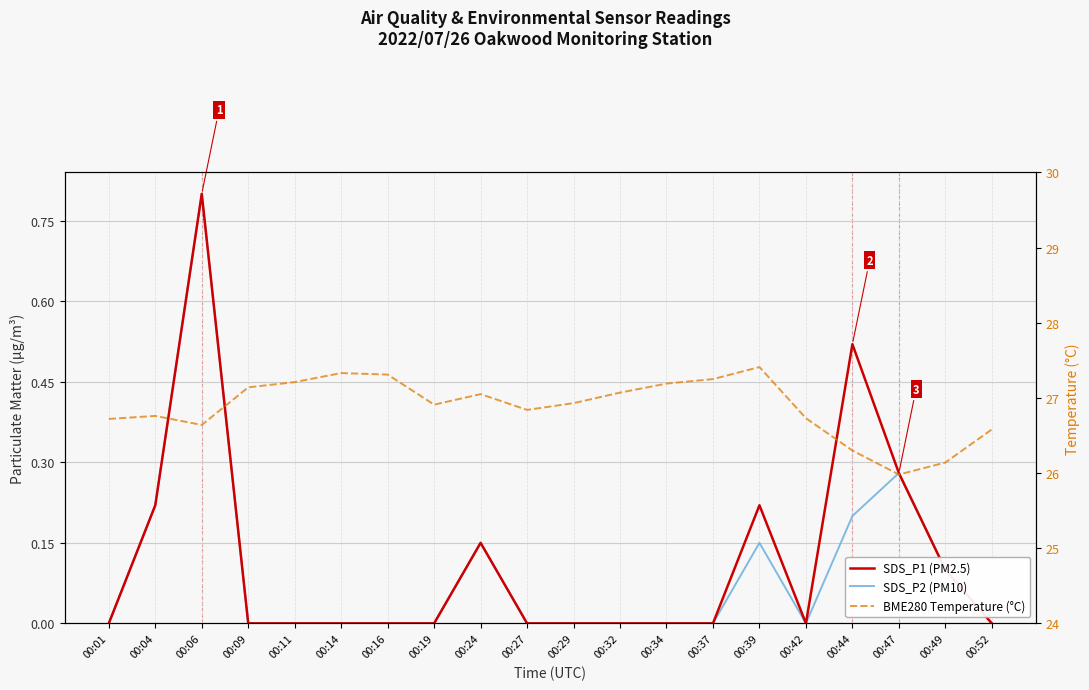

True or false: SDS_P2 (PM10) and BME280 Temperature (°C) intersect in this chart.

False